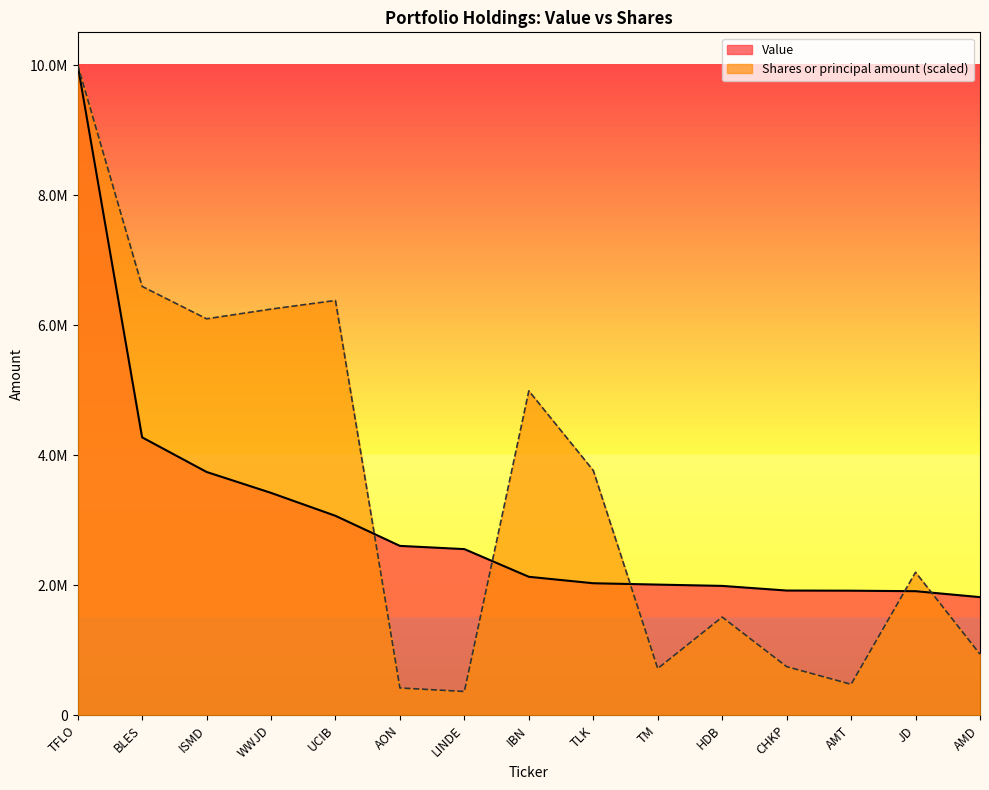

What is the average value of the Shares or principal amount series?

3429002.9